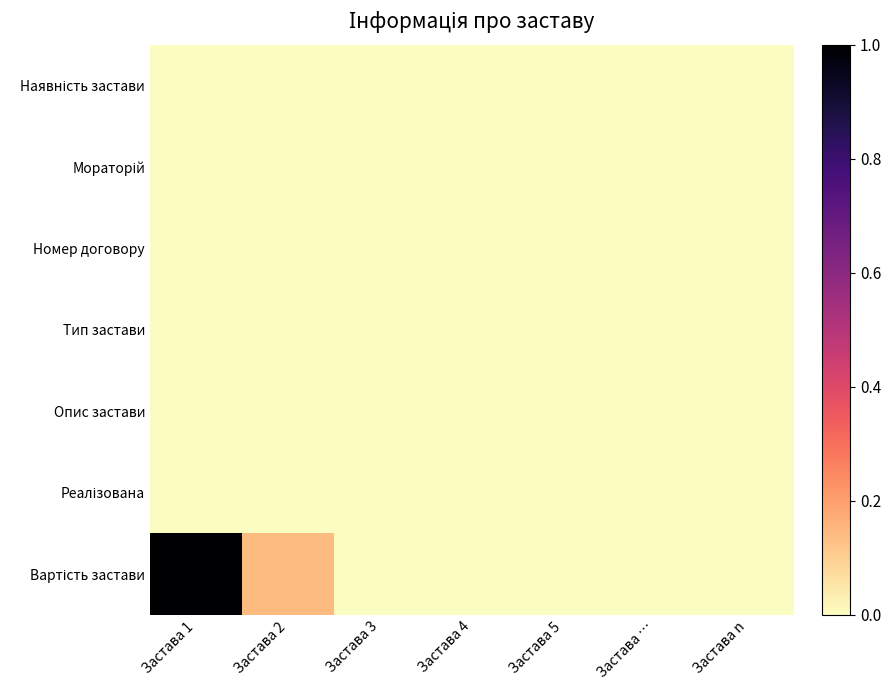

Which label corresponds to the largest value in the chart?

Застава 1